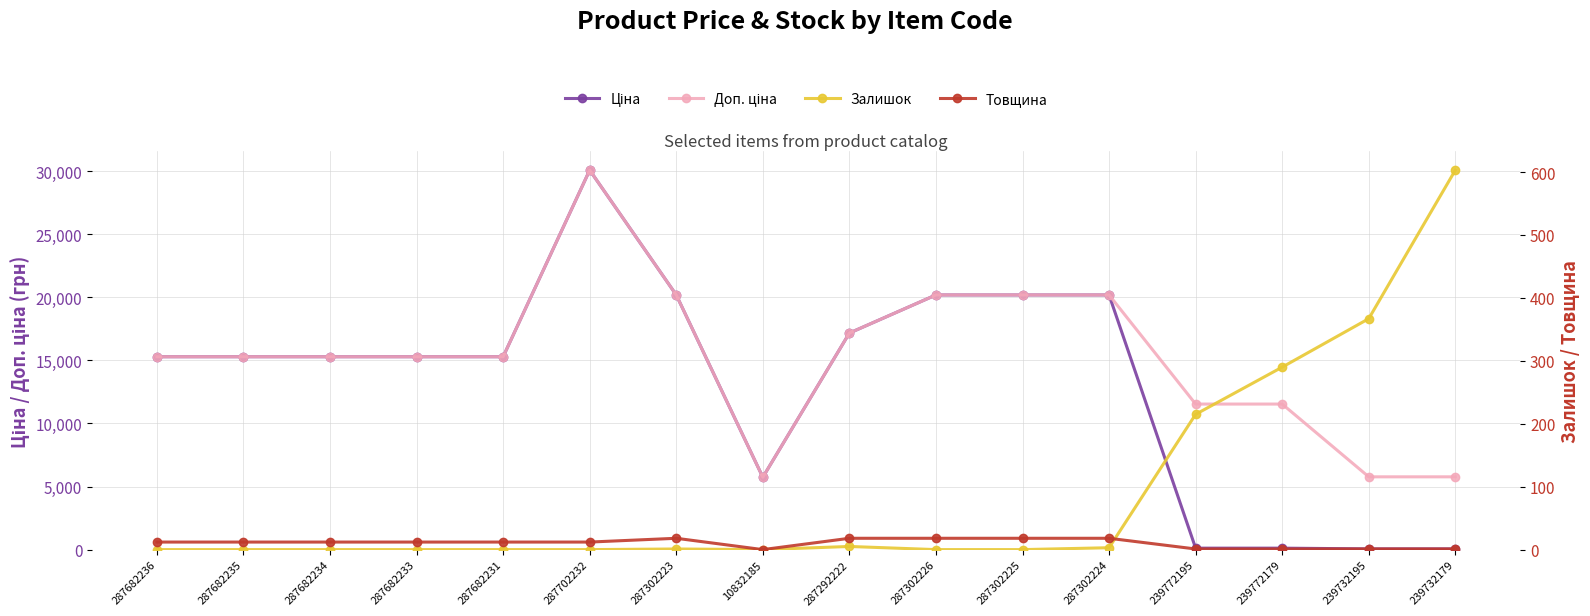

Where is the first local minimum for Залишок?

10832185